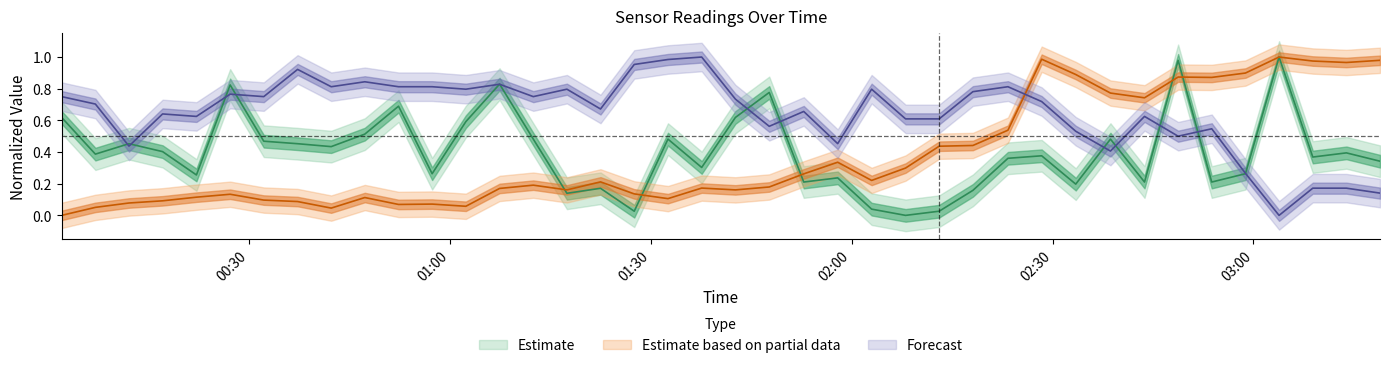

At which category is the sum across all series the highest?

2023/03/06 02:48:45